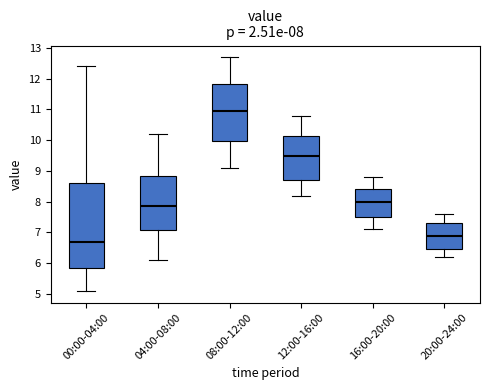

Which box has the highest median line?

08:00-12:00